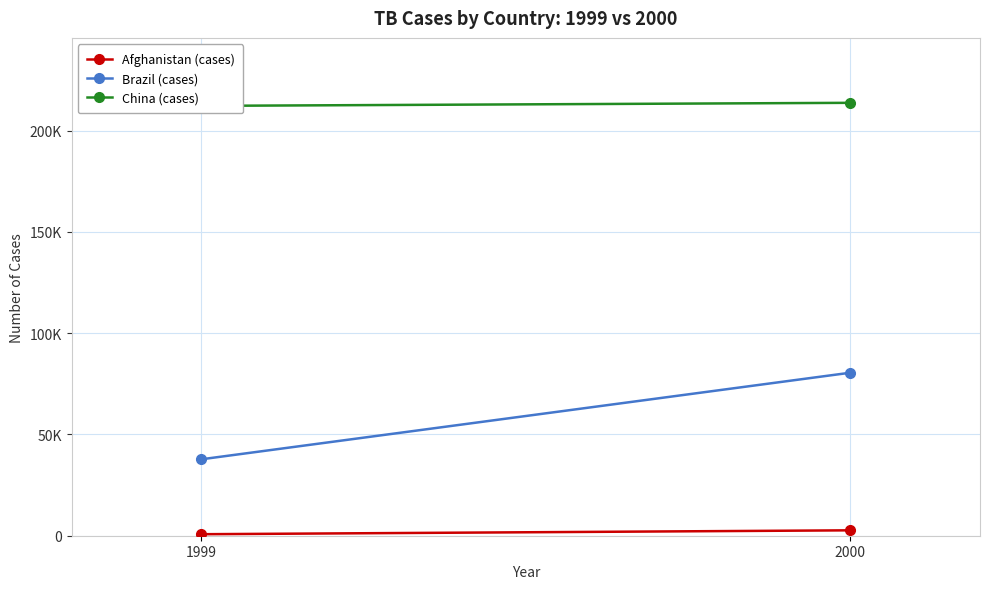

What is the average value of the China (cases) series?

213012